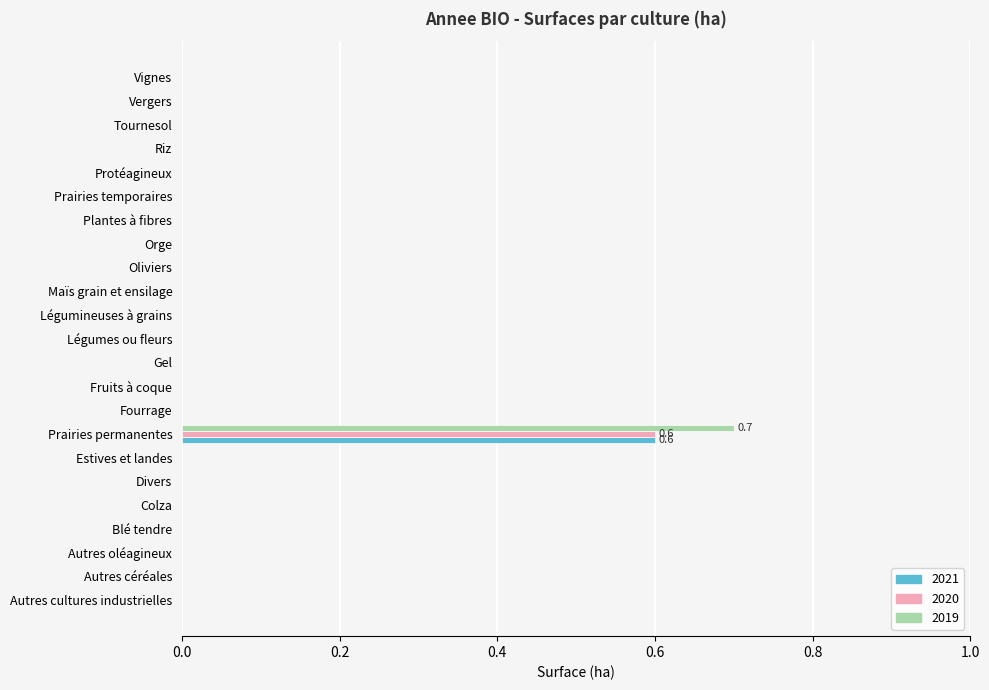

Is it true that 2019 equals 0.4 at Autres céréales?

False